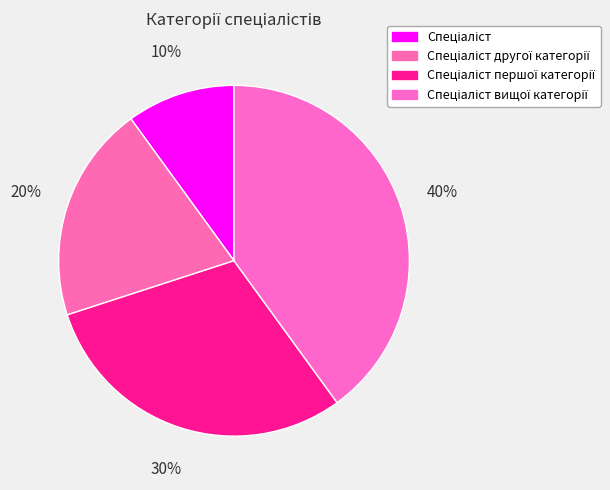

How many segments does this pie chart have?

4